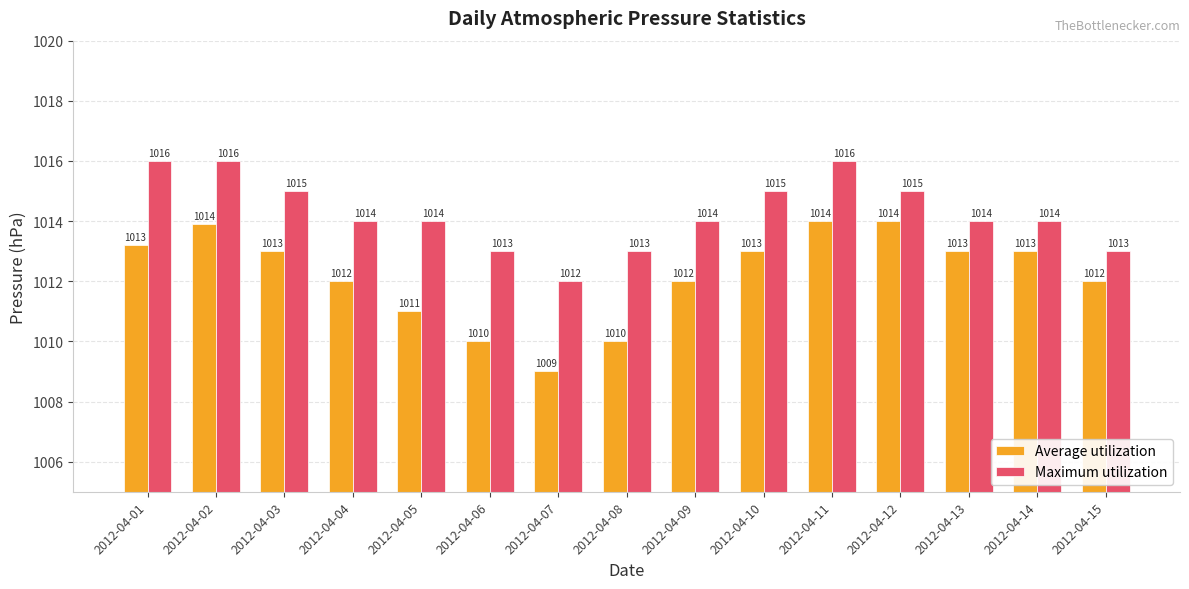

Count the number of categories in the chart.

15